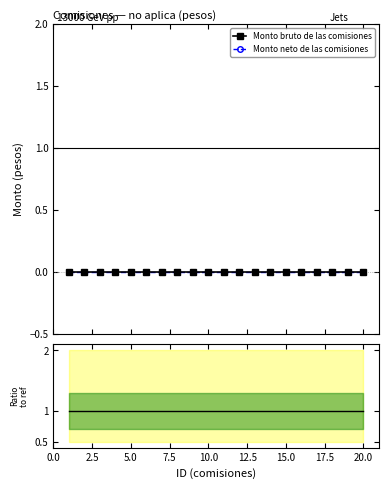

True or false: Monto neto de las comisiones and Ratio bruto/neto intersect in this chart.

False